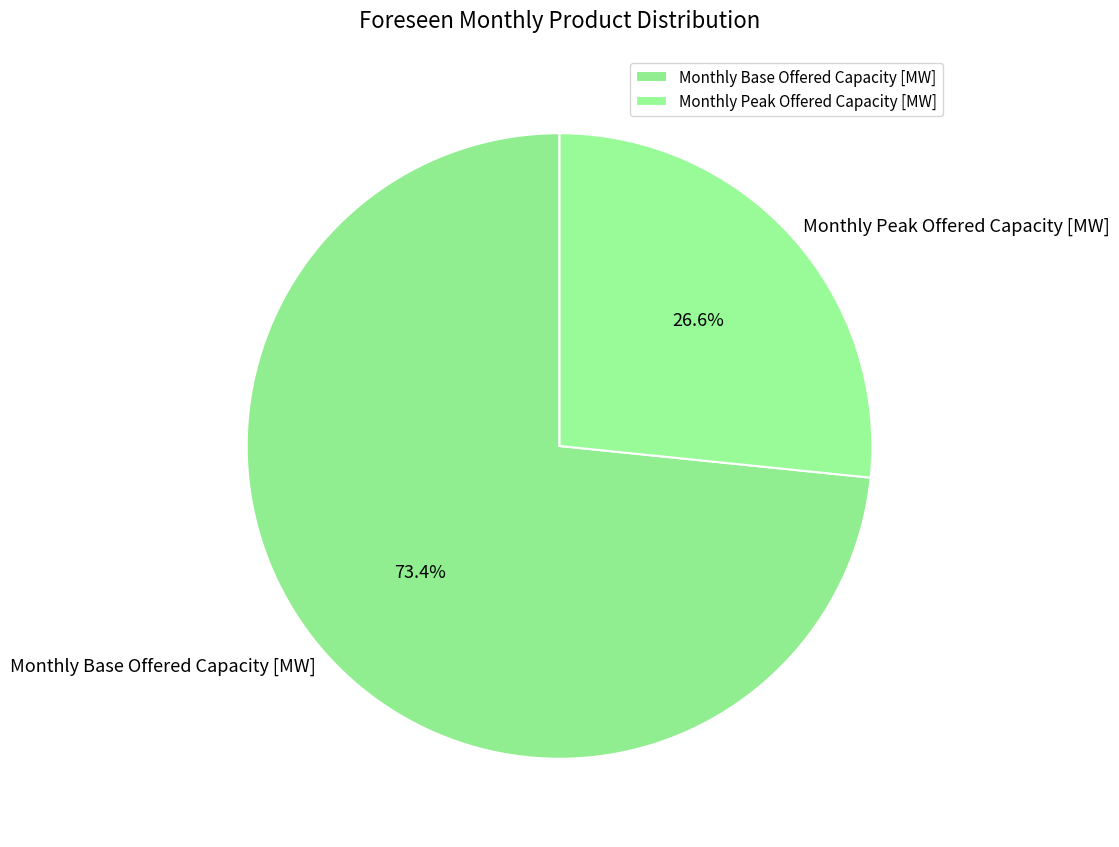

What is the largest slice in the pie chart?

Monthly Base Offered Capacity [MW]